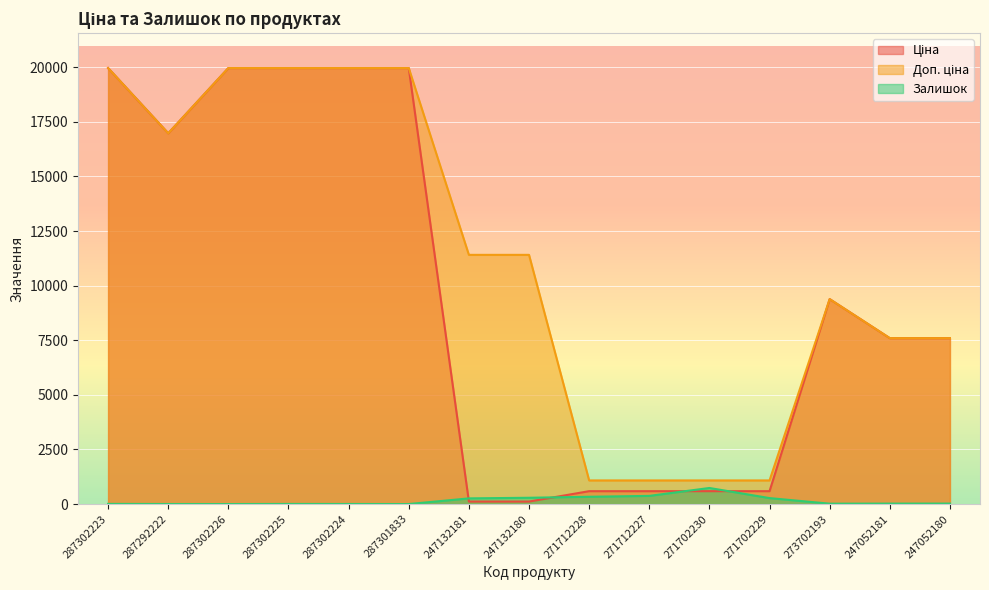

True or false: Доп. ціна and Залишок cross at least once.

False